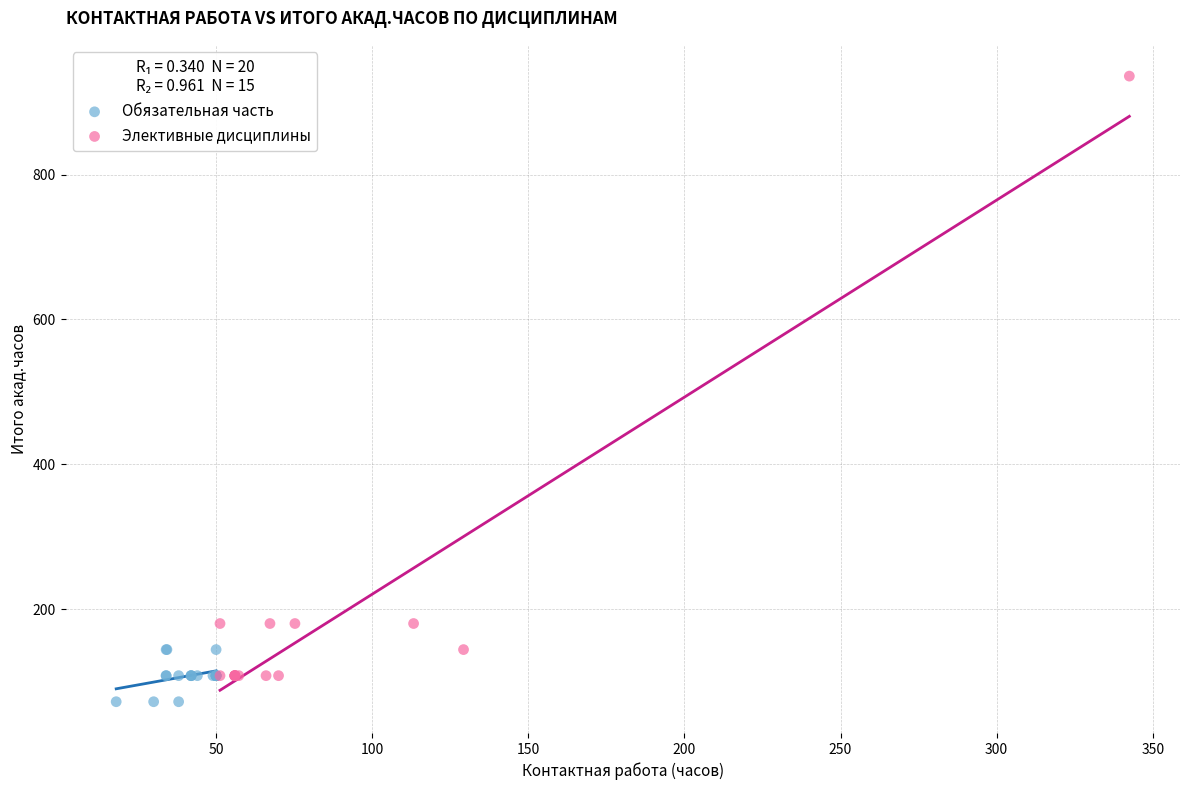

Which series has the widest spread of Y values?

Элективные дисциплины